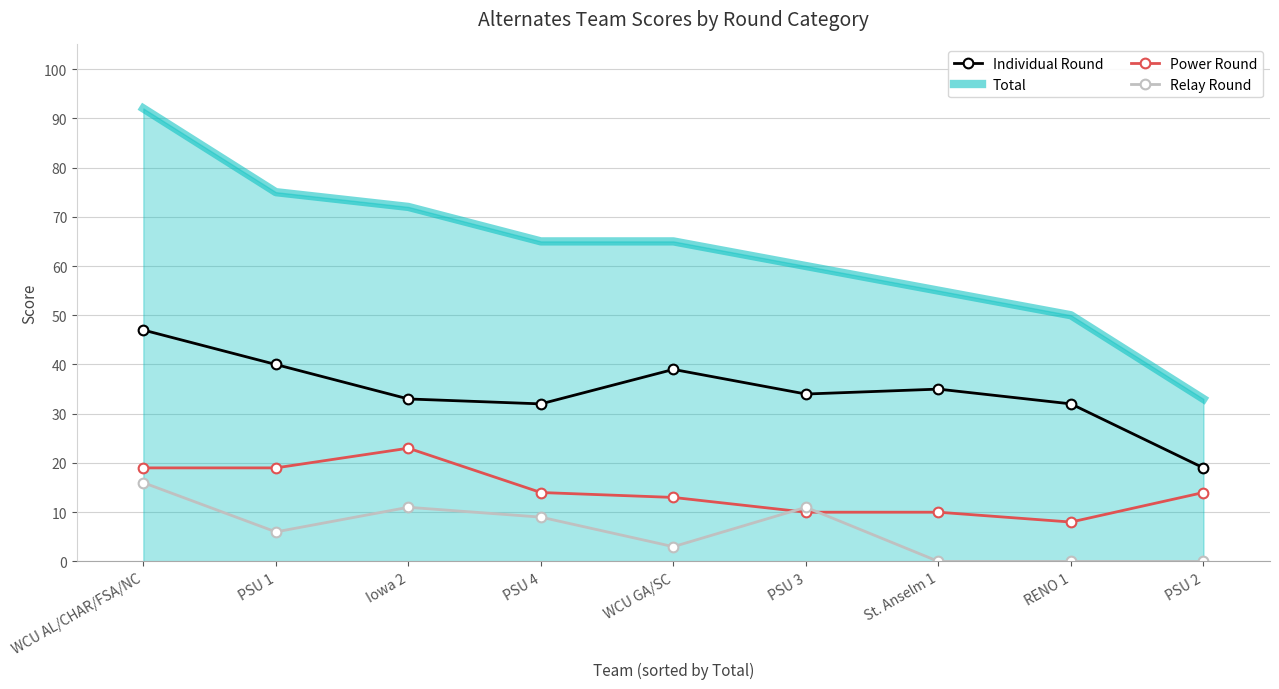

What is the maximum value for Relay Round?

16